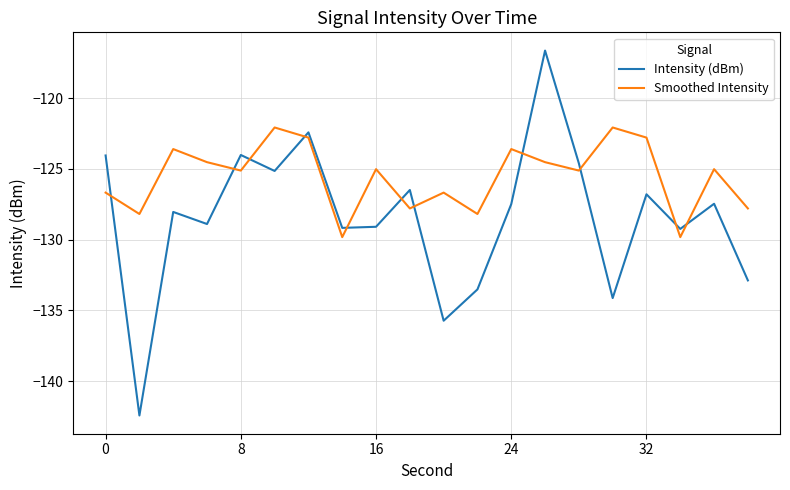

Which series has the largest range (max minus min)?

Intensity (dBm)